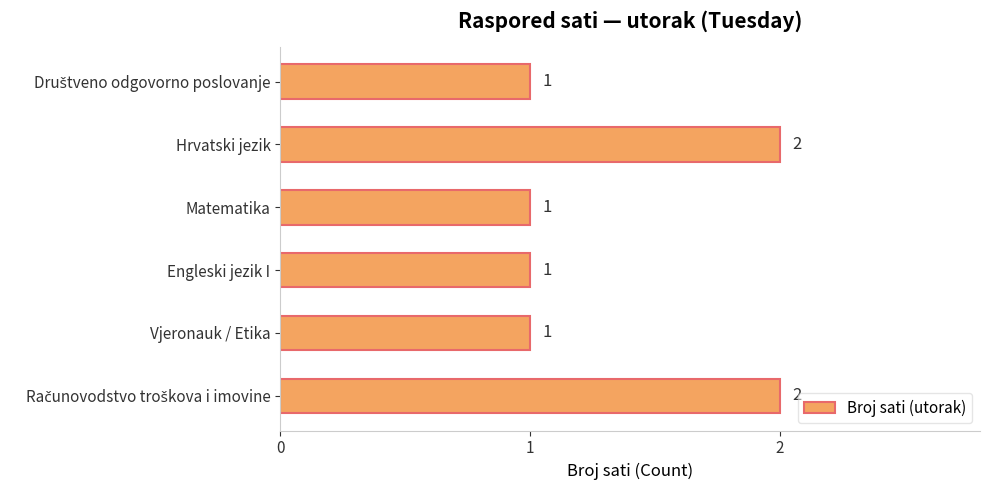

Are the bars horizontal?

Yes